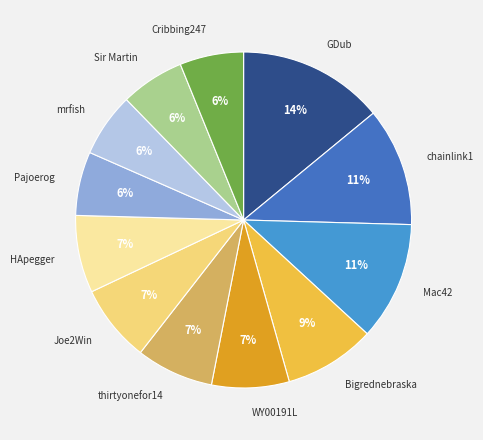

Is there a majority slice in this chart?

No